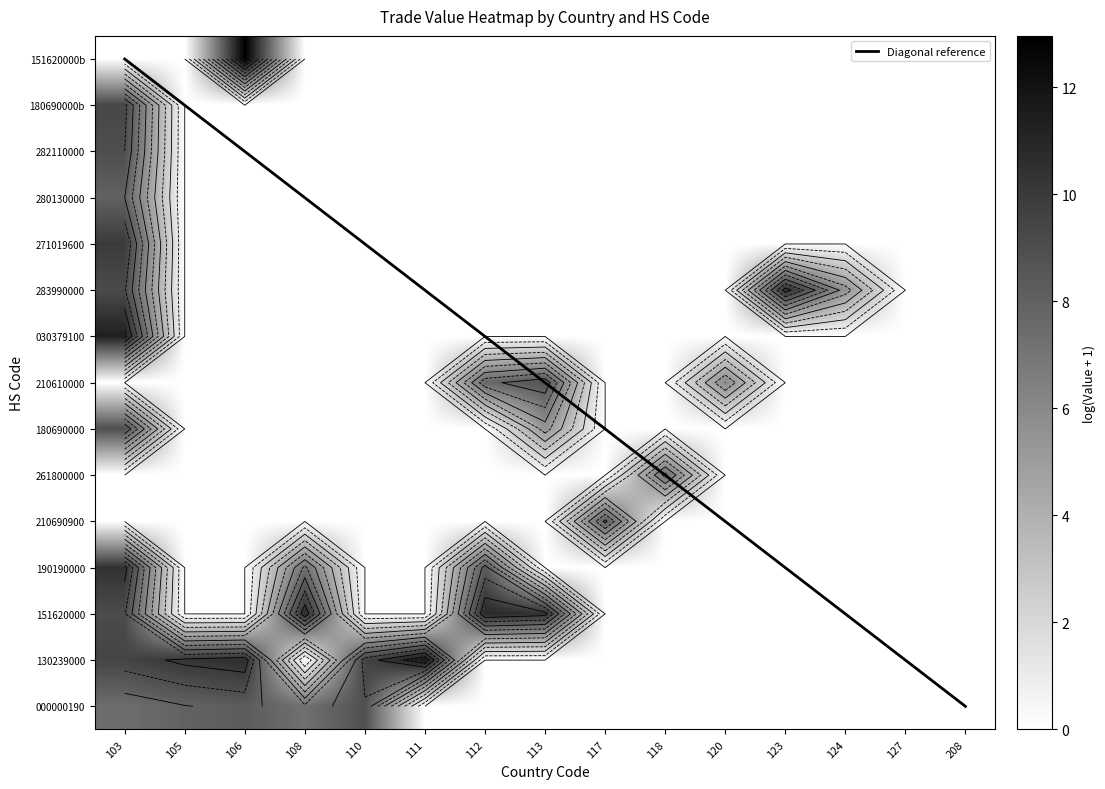

The 108 series shows -6.2 at 124. True or false?

False